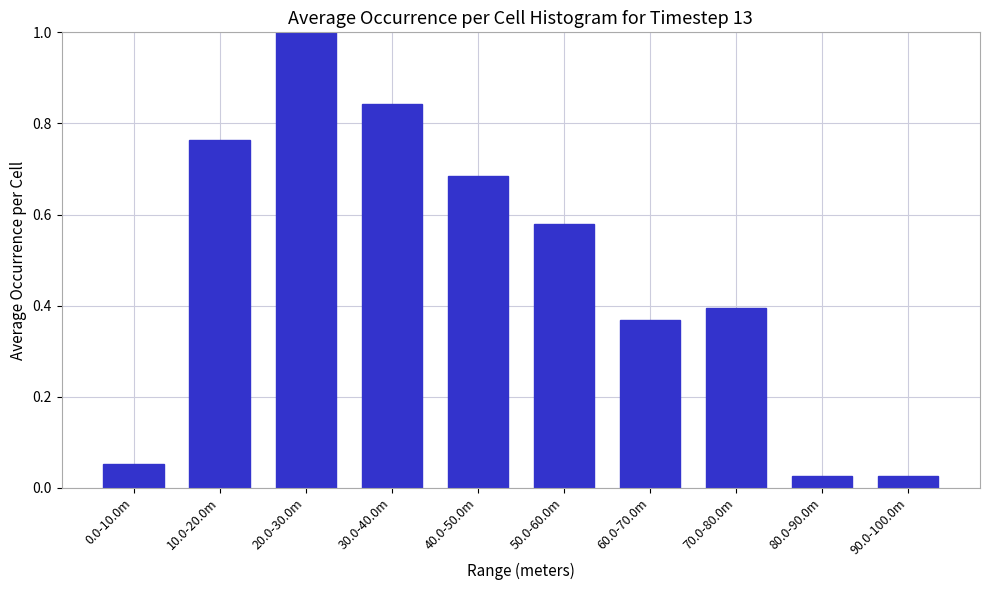

What is the label of the 2nd bar from the left?

10.0-20.0m